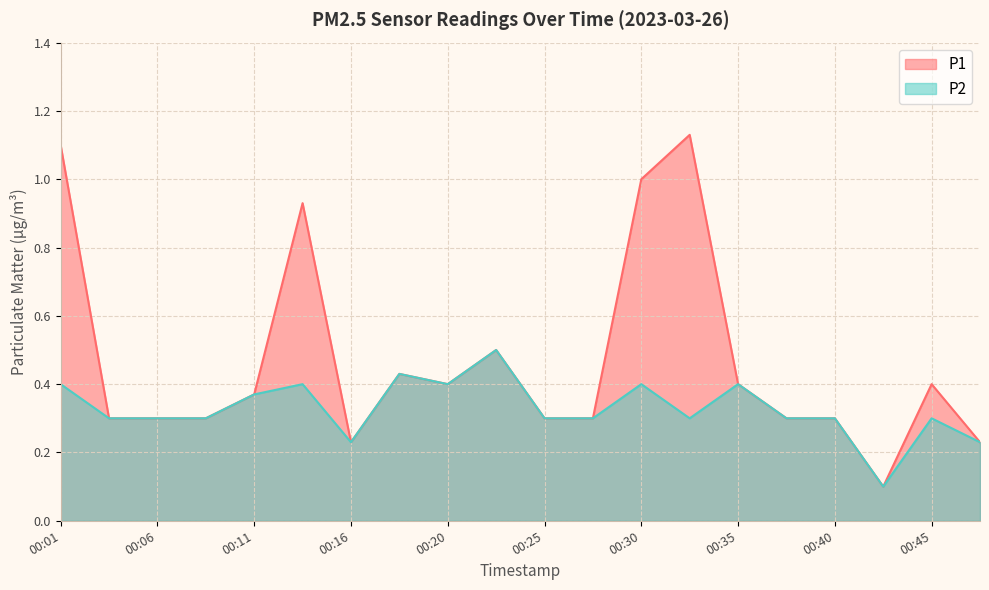

How many distinct data groups are displayed?

2